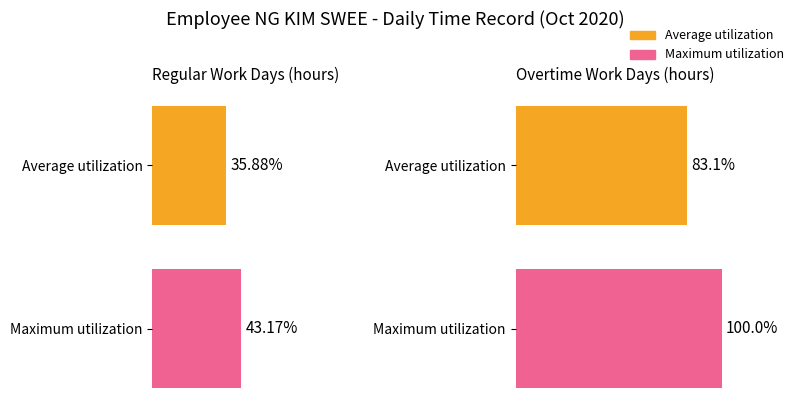

What are all the series names shown in the legend?

Average utilization, Maximum utilization